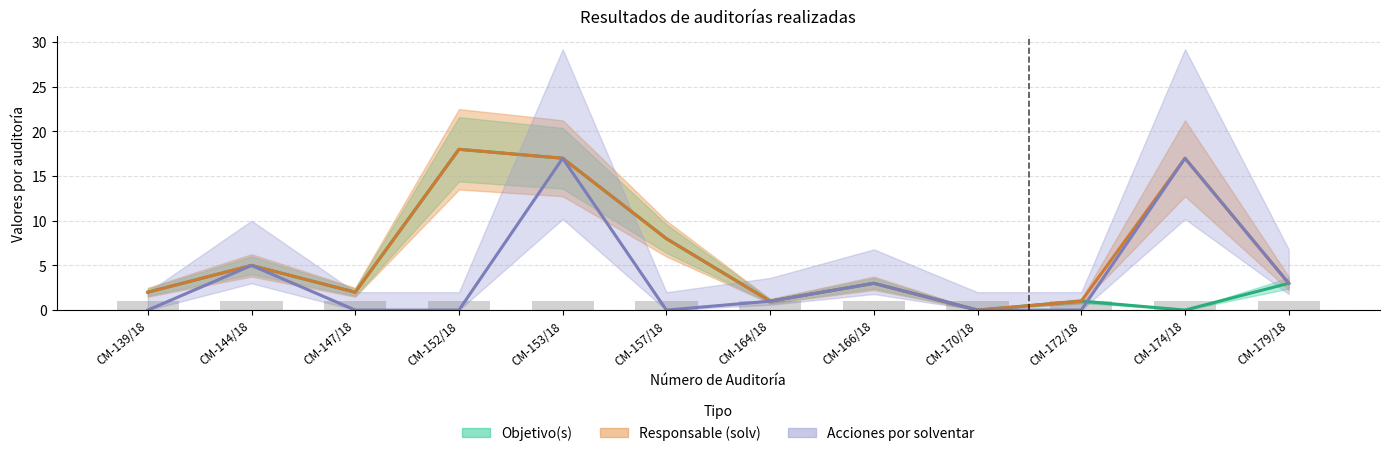

Reading right to left, list all the values displayed in this chart.

Objetivo(s): CM-179/18=3	CM-174/18=0	CM-172/18=1	CM-170/18=0	CM-166/18=3	CM-164/18=1	CM-157/18=8	CM-153/18=17	CM-152/18=18	CM-147/18=2	CM-144/18=5	CM-139/18=2
Responsable (solv): CM-179/18=3	CM-174/18=17	CM-172/18=1	CM-170/18=0	CM-166/18=3	CM-164/18=1	CM-157/18=8	CM-153/18=17	CM-152/18=18	CM-147/18=2	CM-144/18=5	CM-139/18=2
Acciones por solventar: CM-179/18=3	CM-174/18=17	CM-172/18=0	CM-170/18=0	CM-166/18=3	CM-164/18=1	CM-157/18=0	CM-153/18=17	CM-152/18=0	CM-147/18=0	CM-144/18=5	CM-139/18=0